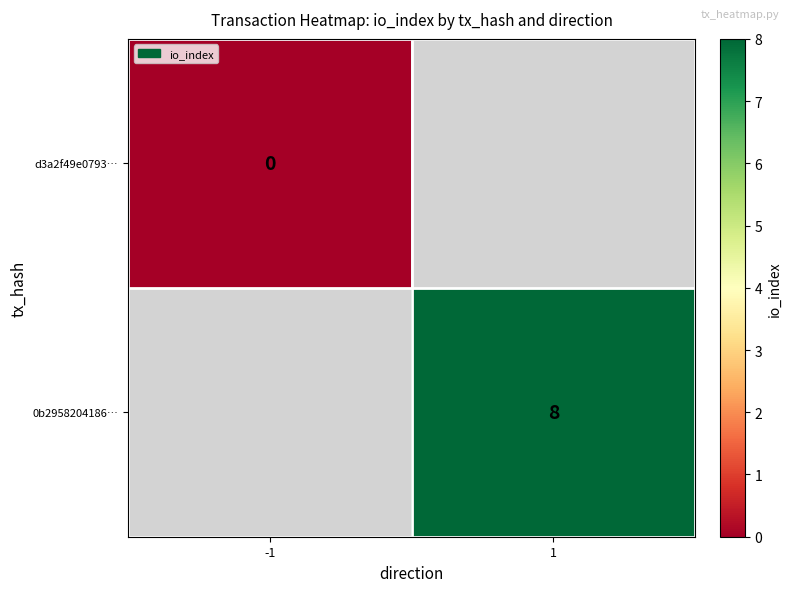

At how many categories does at least one series exceed 1?

1